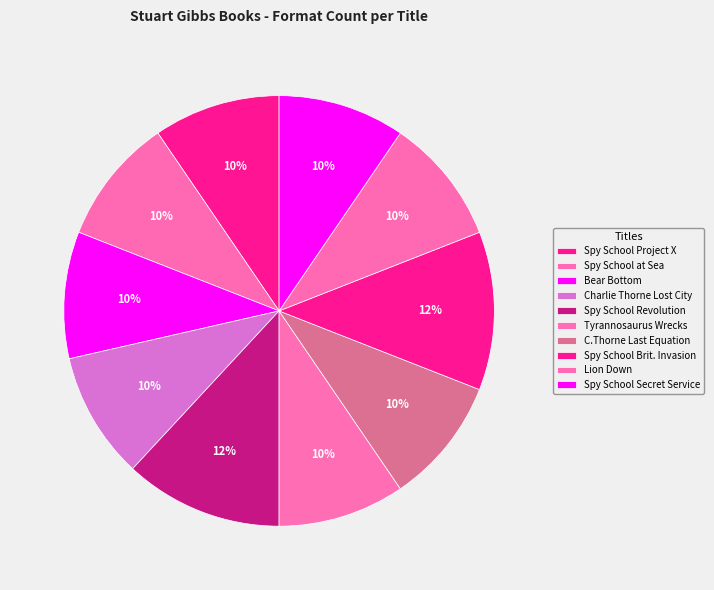

How many segments does this pie chart have?

10